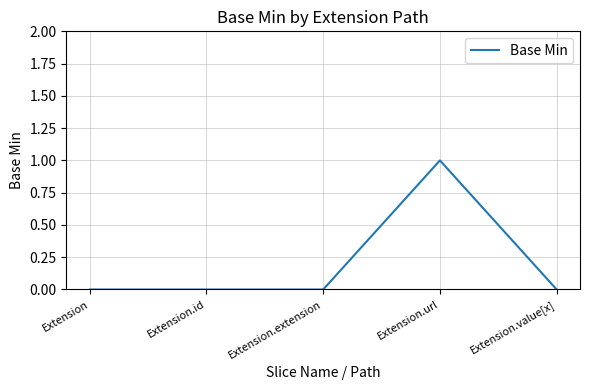

What position from the right is Extension.url?

2